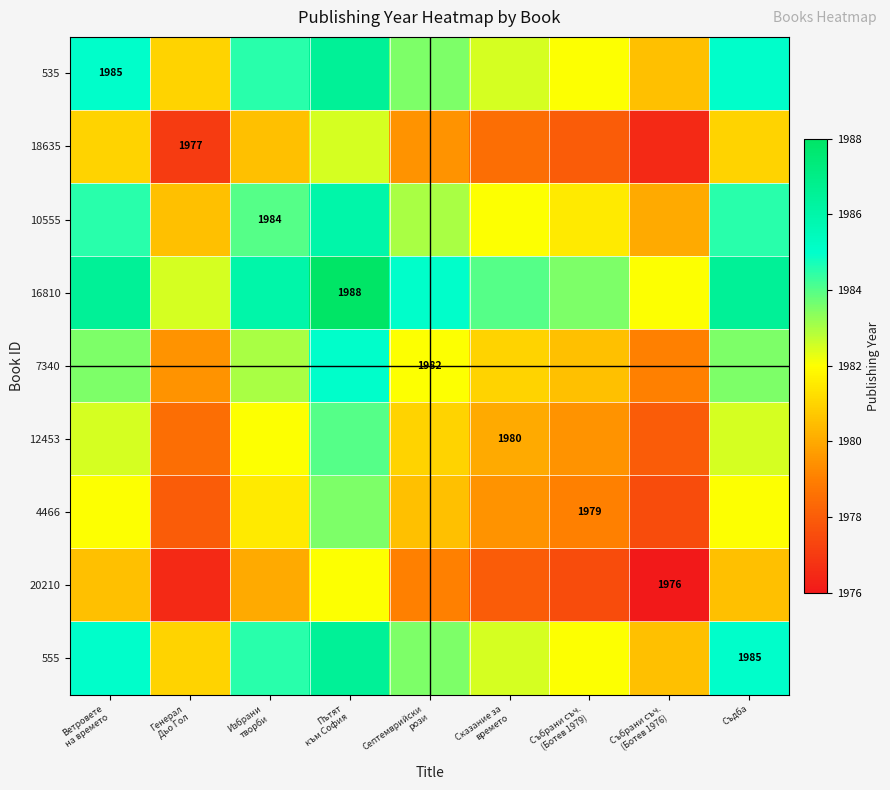

Is the value of 555 at Генерал Дьо Гол greater than the value of 20210 at Събрани съч. (Ботев 1979)?

Yes